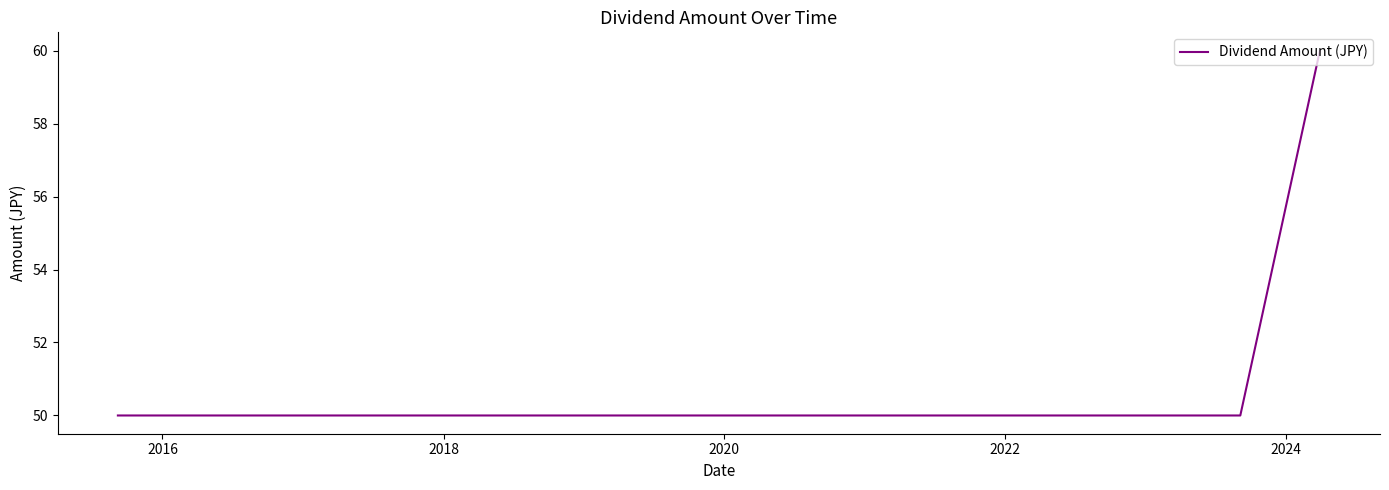

What is the maximum value shown in the chart?

60